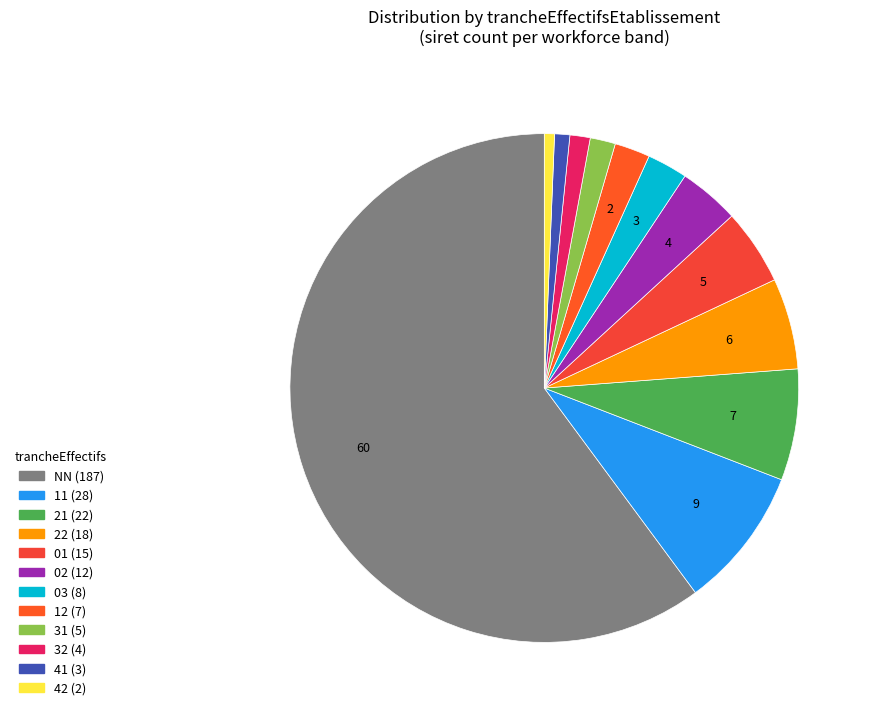

To the nearest percent, what percentage of the pie is 11?

9%